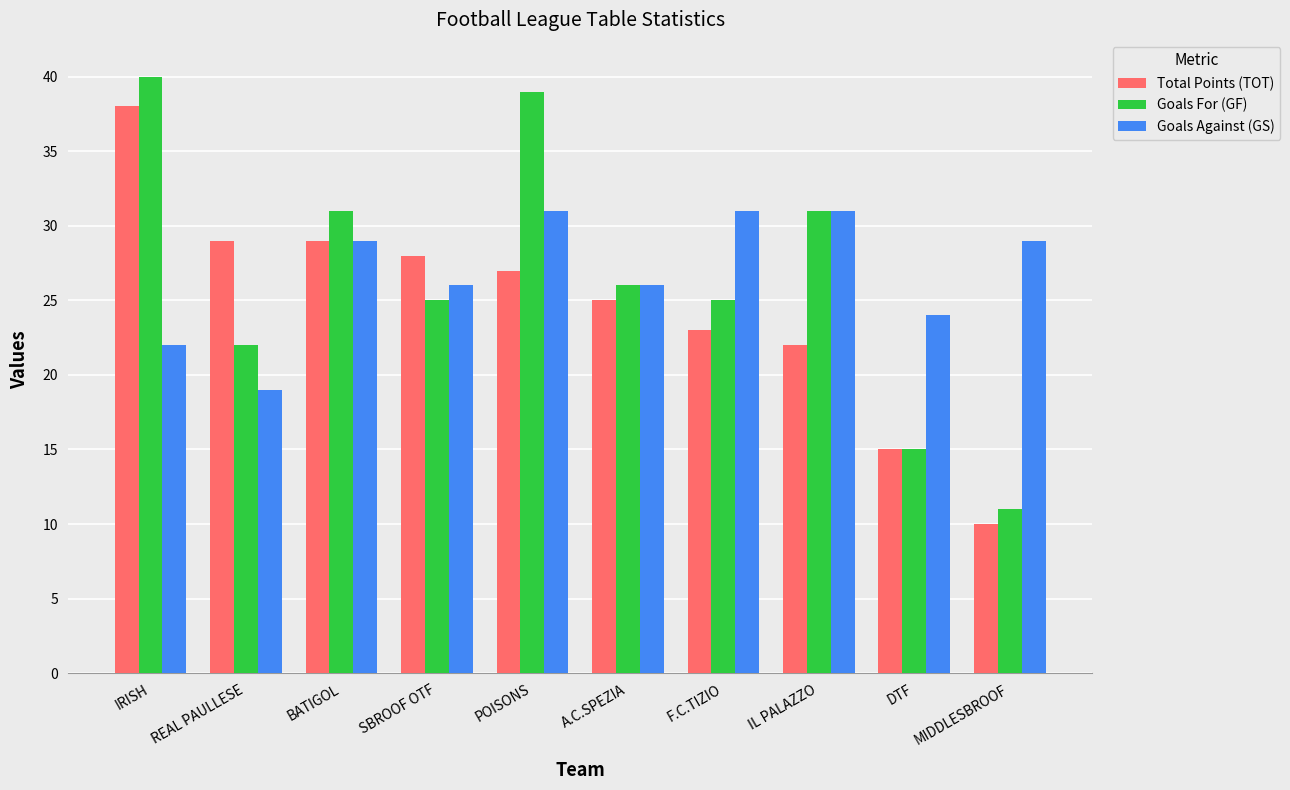

What is the total value across all series at F.C.TIZIO?

79